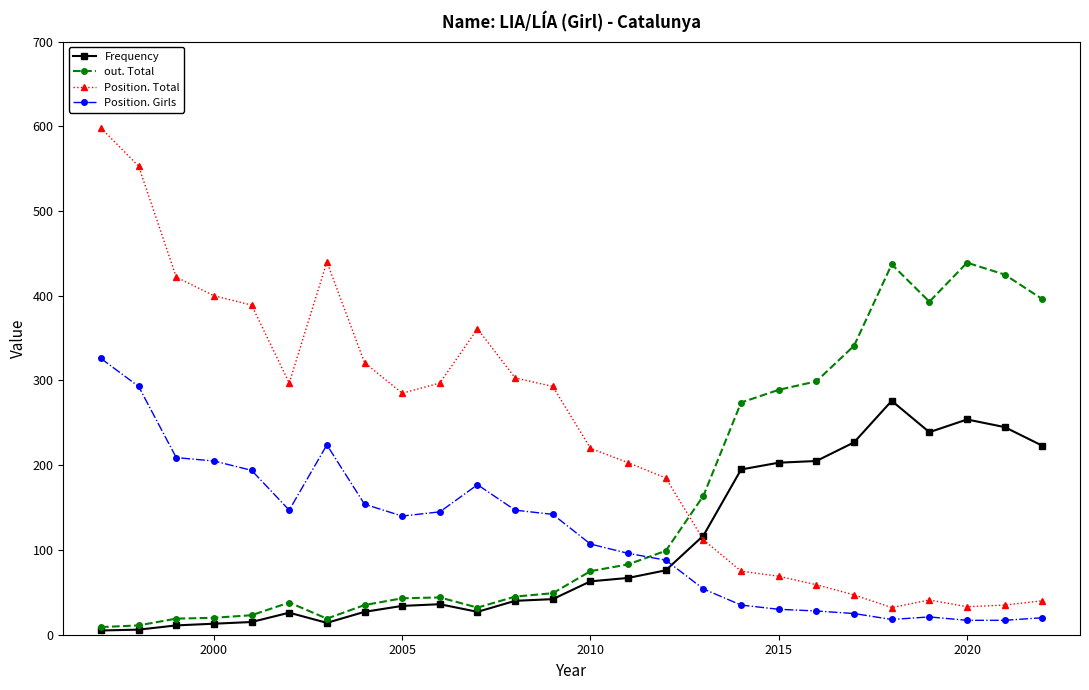

True or false: out. Total and Position. Girls cross at least once.

True